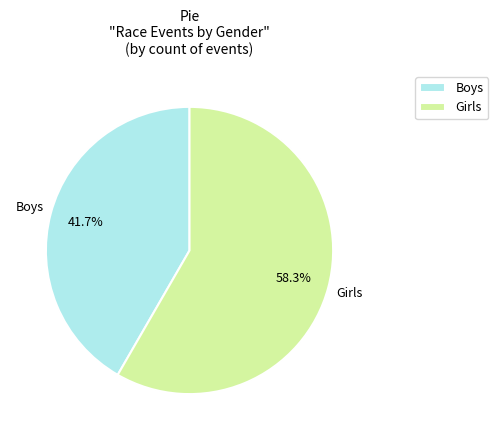

Does Boys represent more than half of the total?

No